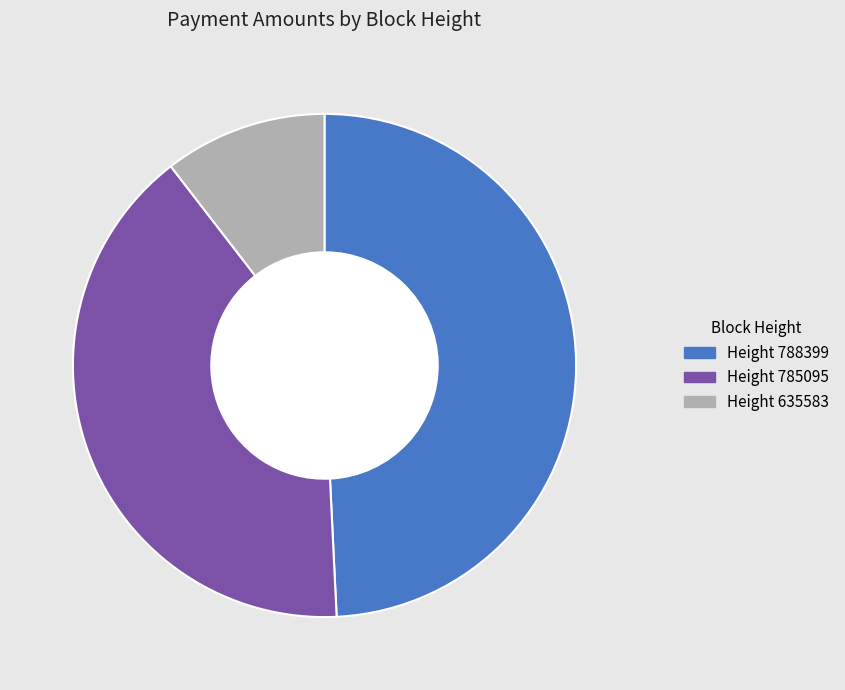

Which slice is the smallest?

635583